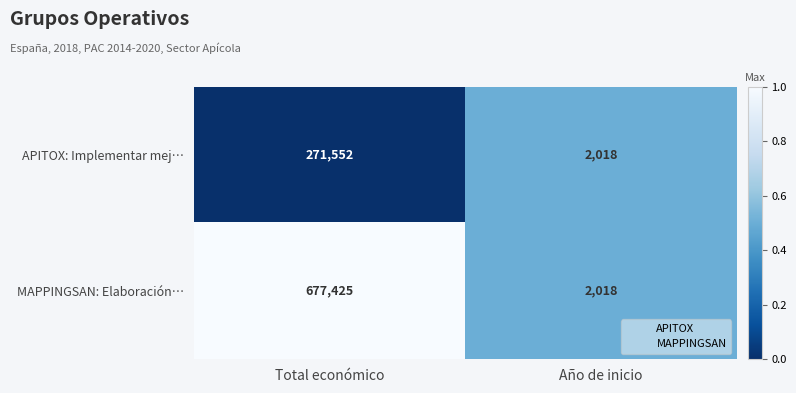

What is the lowest value of the APITOX: Implementar mej… series?

2018